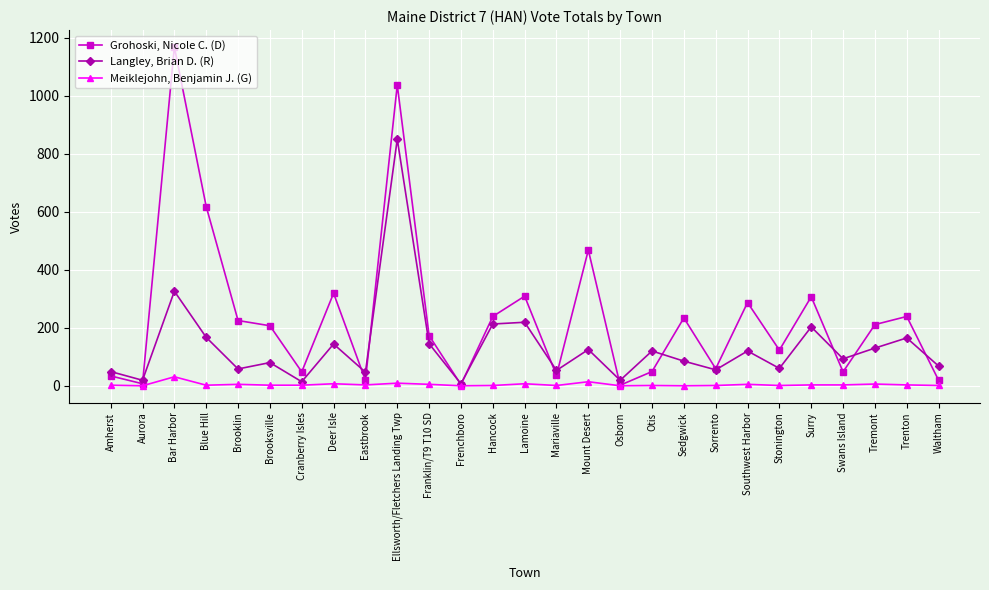

What value does the Langley, Brian D. (R) series have at Brooksville, to the nearest 100?

100